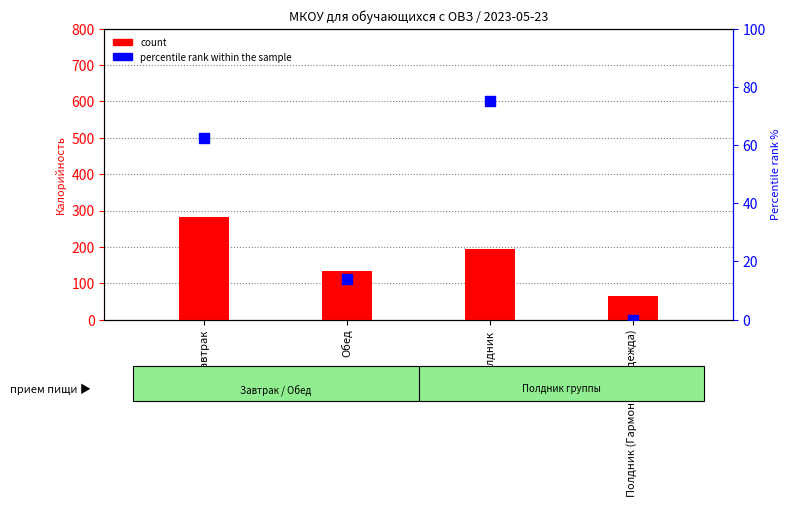

What are all the series names shown in the legend?

count, percentile rank within the sample